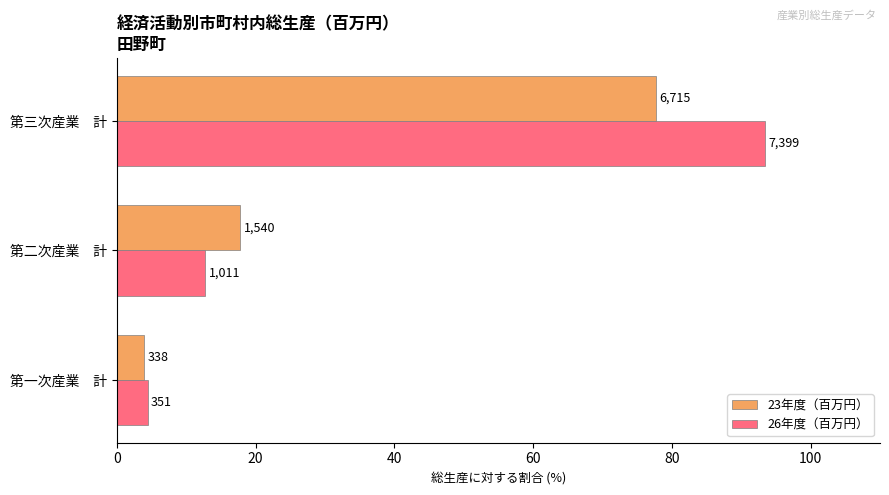

What are all the series names shown in the legend?

23年度（百万円）, 26年度（百万円）